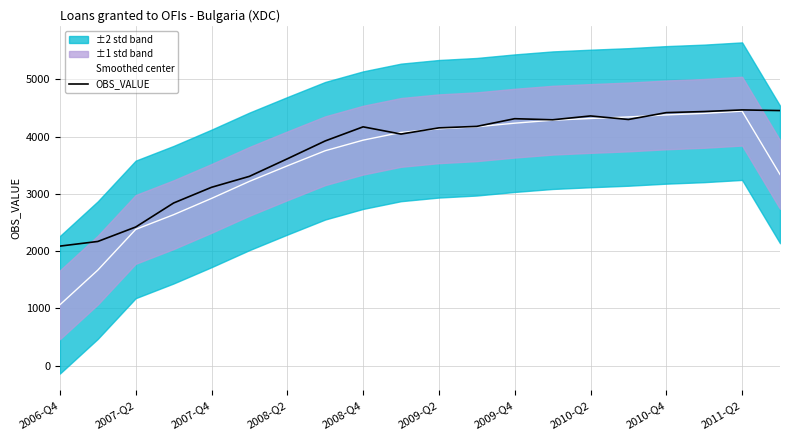

Reading left to right, what are all the values shown in this chart?

Smoothed center: 1064.2	1669.5	2379.5	2636.0	2920.0	3217.5	3488.2	3752.0	3936.5	4071.5	4135.0	4170.5	4232.8	4284.8	4314.8	4341.2	4377.2	4403.5	4442.5	3338.2
OBS_VALUE: 2088.0	2169.0	2421.0	2840.0	3114.0	3305.0	3611.0	3923.0	4169.0	4043.0	4151.0	4177.0	4311.0	4292.0	4359.0	4297.0	4417.0	4436.0	4464.0	4453.0